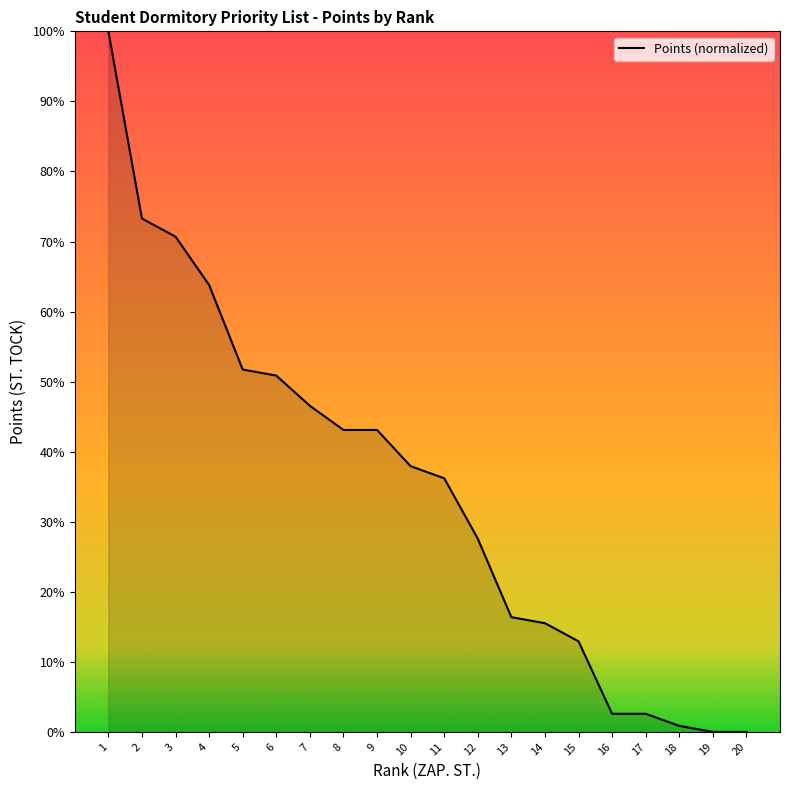

What is the average value?

34.8